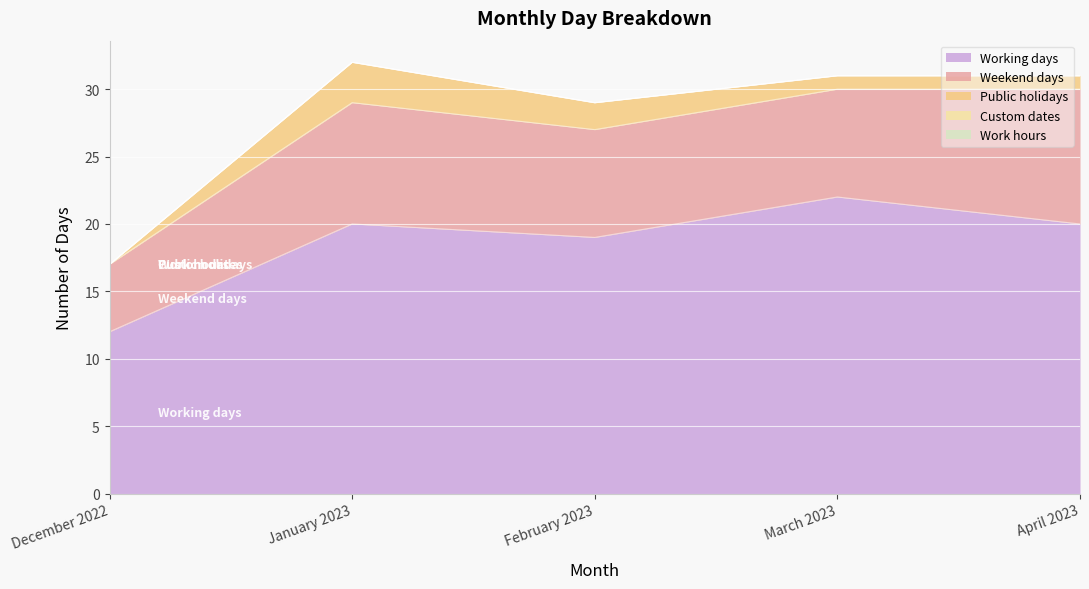

What is the spread (max minus min) of values at January 2023?

20